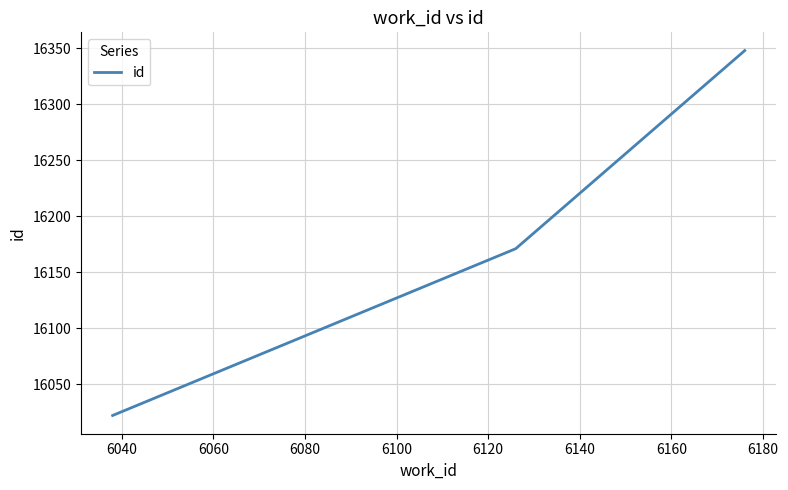

What is the greatest value displayed?

16348